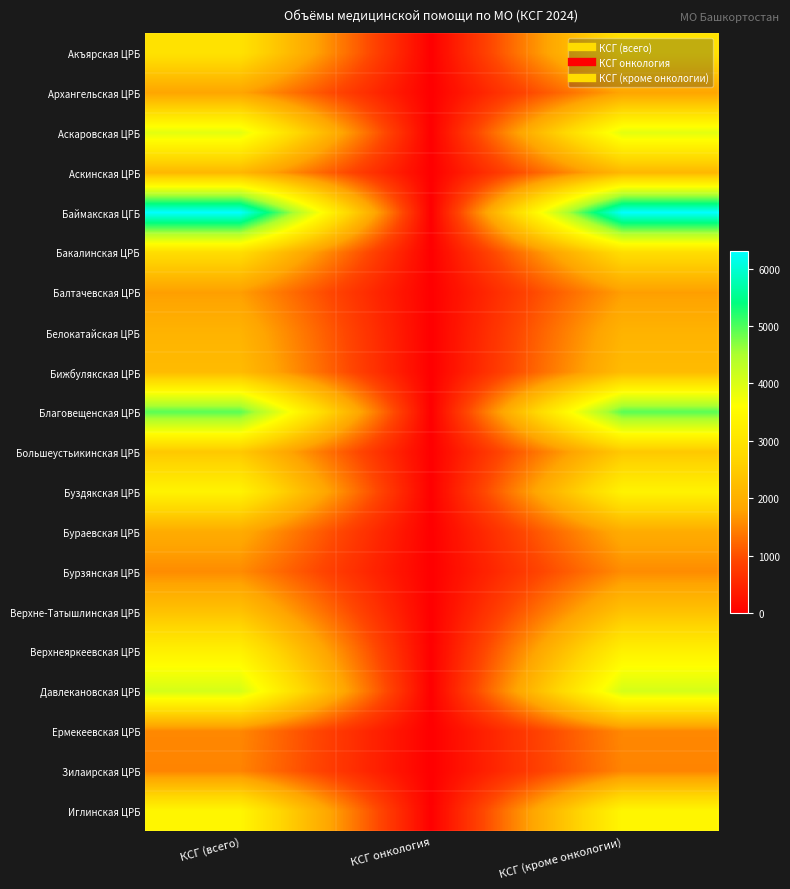

Reading left to right, extract all data points from this chart.

Акъярская ЦРБ: КСГ (всего)=2966	КСГ онкология=0	КСГ (кроме онкологии)=2966
Архангельская ЦРБ: КСГ (всего)=1824	КСГ онкология=0	КСГ (кроме онкологии)=1824
Аскаровская ЦРБ: КСГ (всего)=3909	КСГ онкология=0	КСГ (кроме онкологии)=3909
Аскинская ЦРБ: КСГ (всего)=2142	КСГ онкология=0	КСГ (кроме онкологии)=2142
Баймакская ЦГБ: КСГ (всего)=6304	КСГ онкология=0	КСГ (кроме онкологии)=6304
Бакалинская ЦРБ: КСГ (всего)=2861	КСГ онкология=0	КСГ (кроме онкологии)=2861
Балтачевская ЦРБ: КСГ (всего)=1747	КСГ онкология=3	КСГ (кроме онкологии)=1744
Белокатайская ЦРБ: КСГ (всего)=2061	КСГ онкология=0	КСГ (кроме онкологии)=2061
Бижбулякская ЦРБ: КСГ (всего)=2214	КСГ онкология=0	КСГ (кроме онкологии)=2214
Благовещенская ЦРБ: КСГ (всего)=4938	КСГ онкология=0	КСГ (кроме онкологии)=4938
Большеустьикинская ЦРБ: КСГ (всего)=2444	КСГ онкология=0	КСГ (кроме онкологии)=2444
Буздякская ЦРБ: КСГ (всего)=3342	КСГ онкология=2	КСГ (кроме онкологии)=3340
Бураевская ЦРБ: КСГ (всего)=1932	КСГ онкология=0	КСГ (кроме онкологии)=1932
Бурзянская ЦРБ: КСГ (всего)=1571	КСГ онкология=0	КСГ (кроме онкологии)=1571
Верхне-Татышлинская ЦРБ: КСГ (всего)=2328	КСГ онкология=0	КСГ (кроме онкологии)=2328
Верхнеяркеевская ЦРБ: КСГ (всего)=3306	КСГ онкология=1	КСГ (кроме онкологии)=3305
Давлекановская ЦРБ: КСГ (всего)=4066	КСГ онкология=0	КСГ (кроме онкологии)=4066
Ермекеевская ЦРБ: КСГ (всего)=1532	КСГ онкология=0	КСГ (кроме онкологии)=1532
Зилаирская ЦРБ: КСГ (всего)=1496	КСГ онкология=0	КСГ (кроме онкологии)=1496
Иглинская ЦРБ: КСГ (всего)=3418	КСГ онкология=0	КСГ (кроме онкологии)=3418